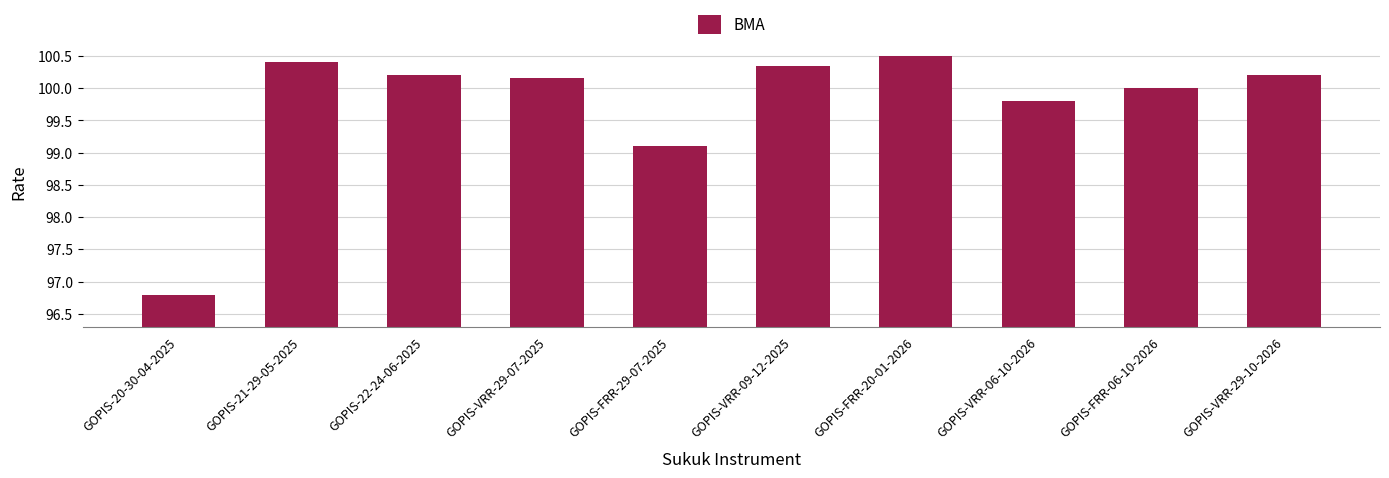

What is the average value?

99.8